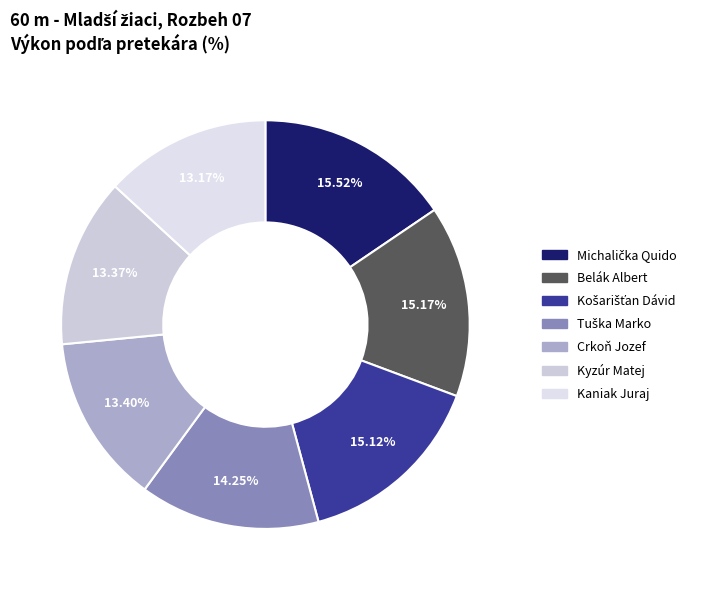

To the nearest percent, what is the difference between the largest and smallest slice percentages?

2%